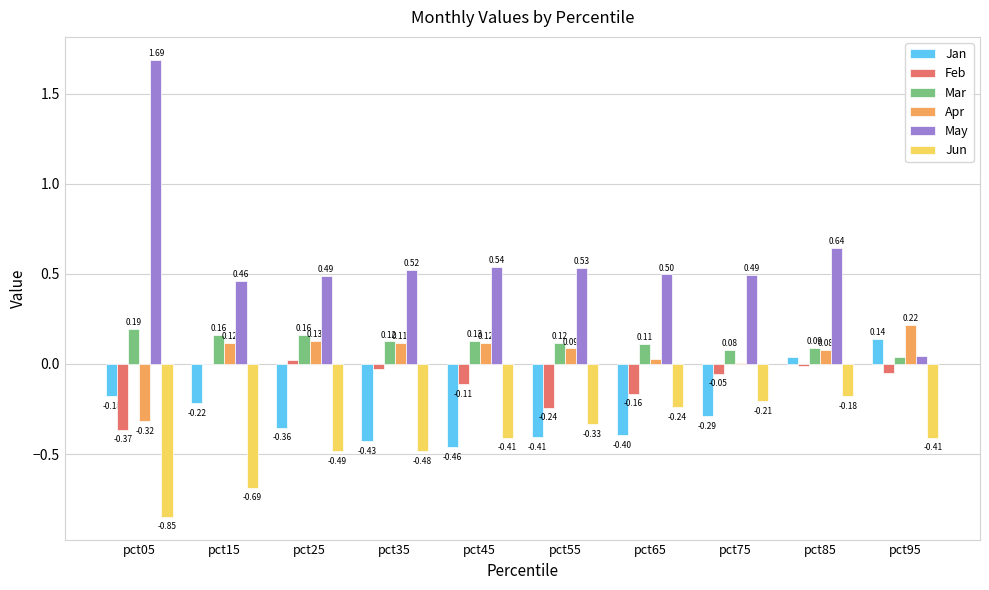

Is the value of Mar at pct25 greater than the value of Apr at pct75?

Yes